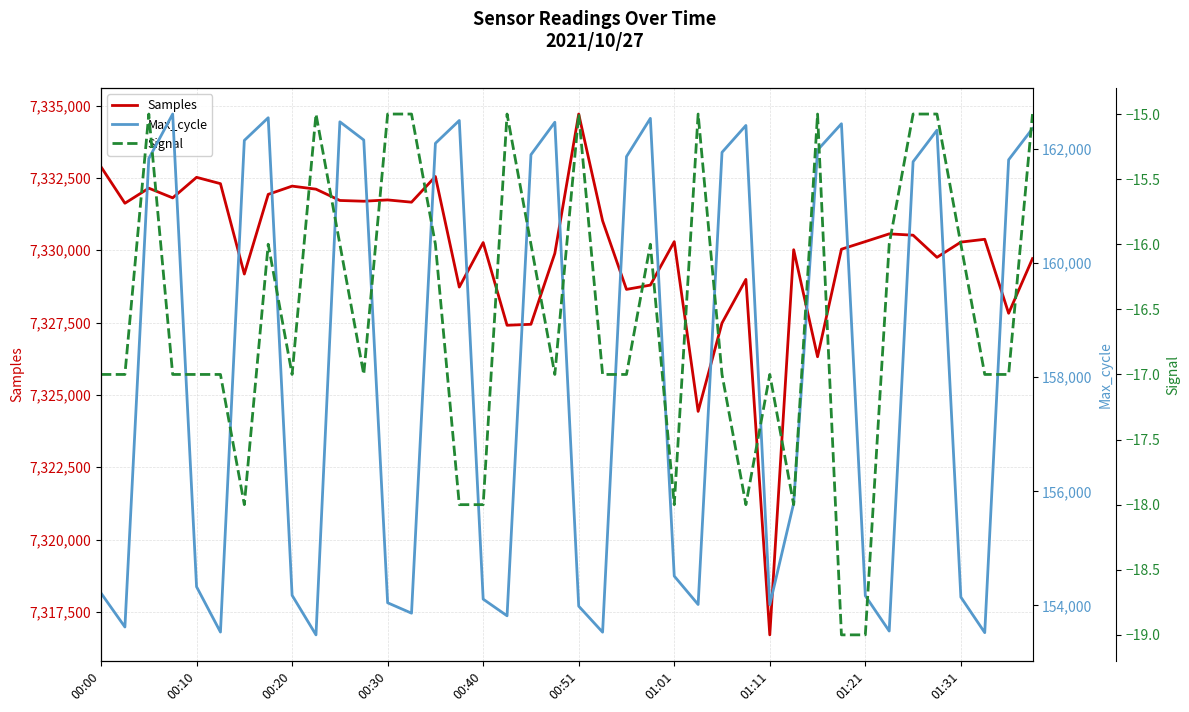

What is the average value of the Signal series?

-17